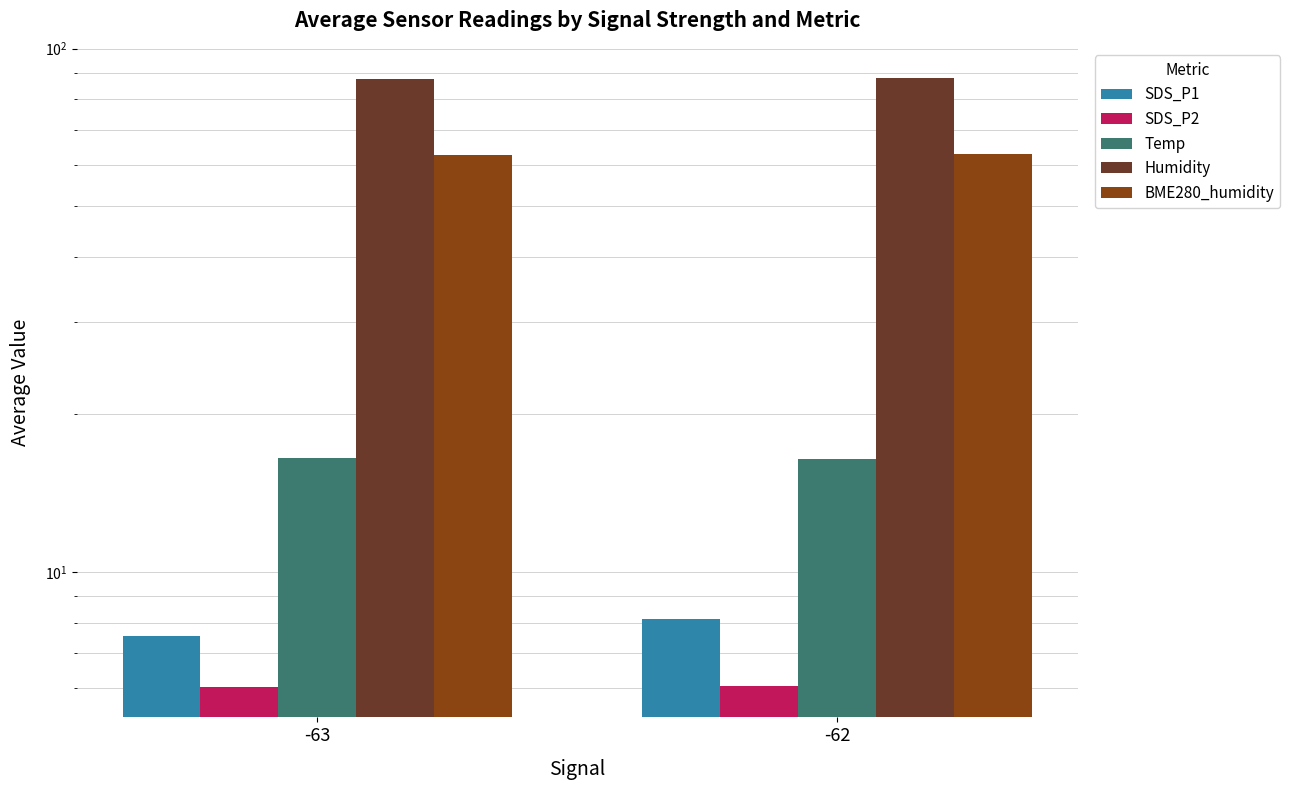

Rank the series by their maximum value, from lowest to highest.

SDS_P2, SDS_P1, Temp, BME280_humidity, Humidity